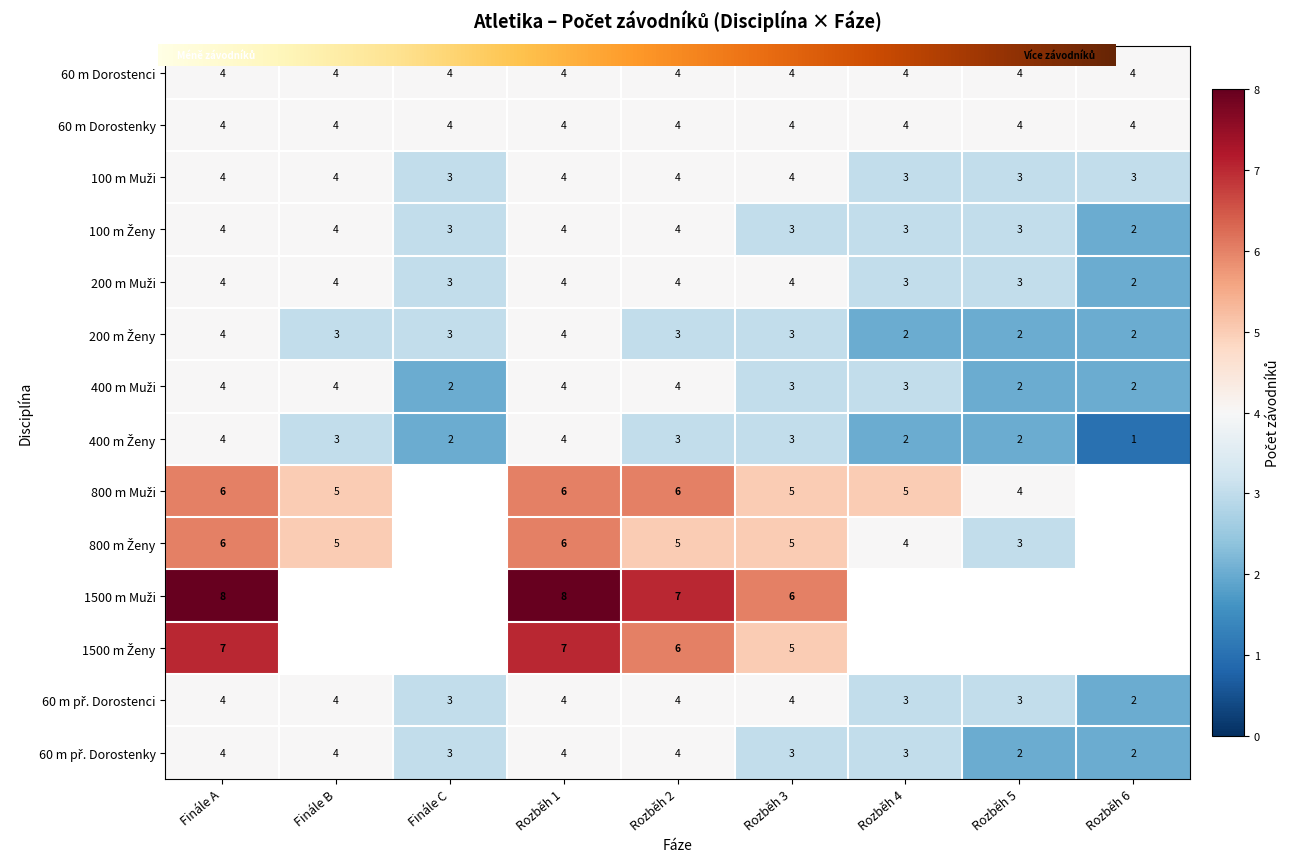

Which series has the largest range (max minus min)?

400 m Ženy